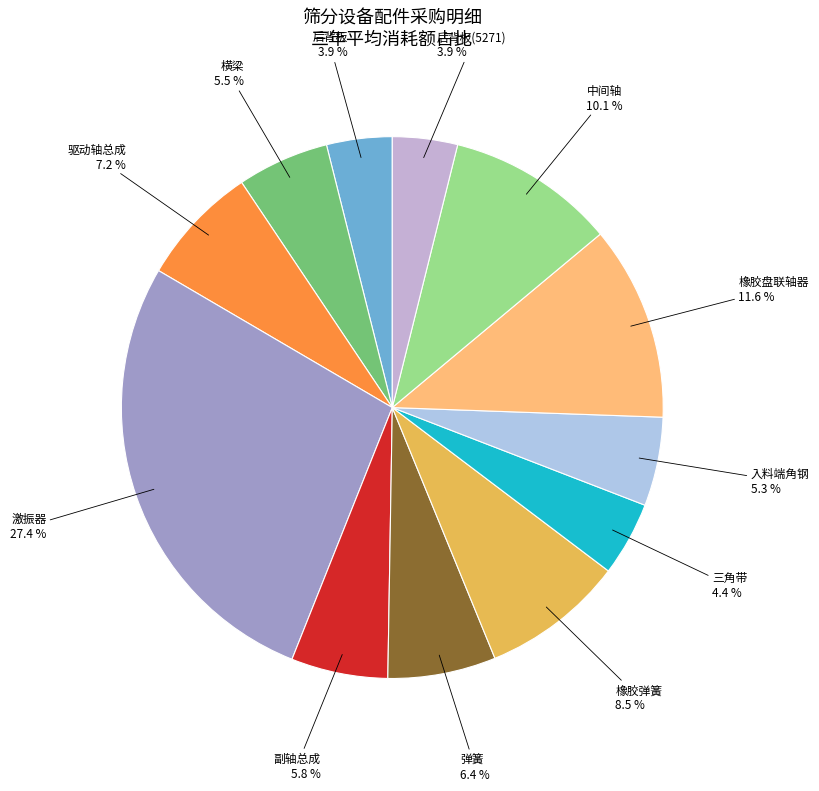

Between 驱动轴总成 and 横梁, which is larger?

驱动轴总成